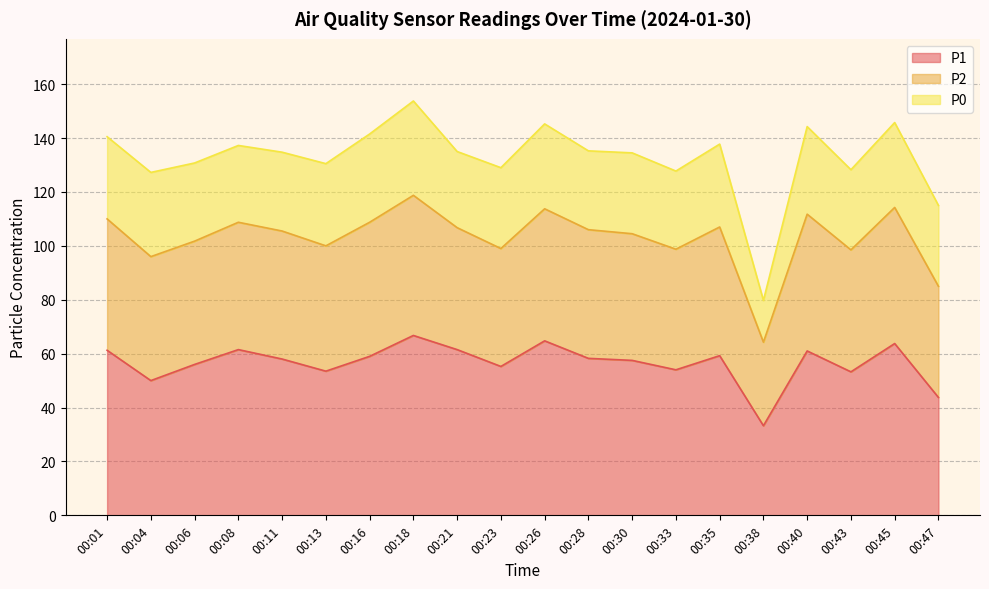

Is it true that P1 equals 89.6 at 00:35?

False